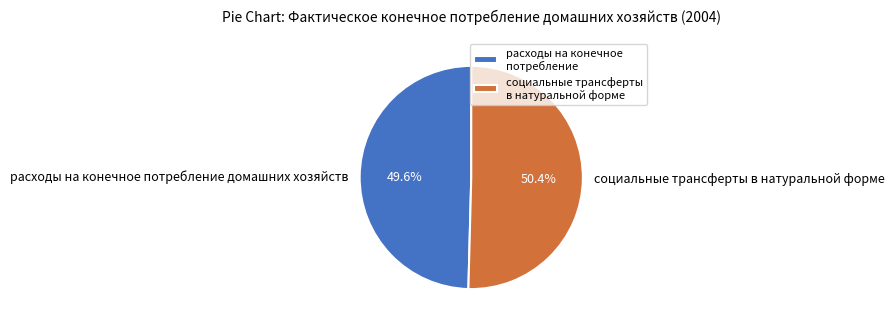

Is there a majority slice in this chart?

Yes